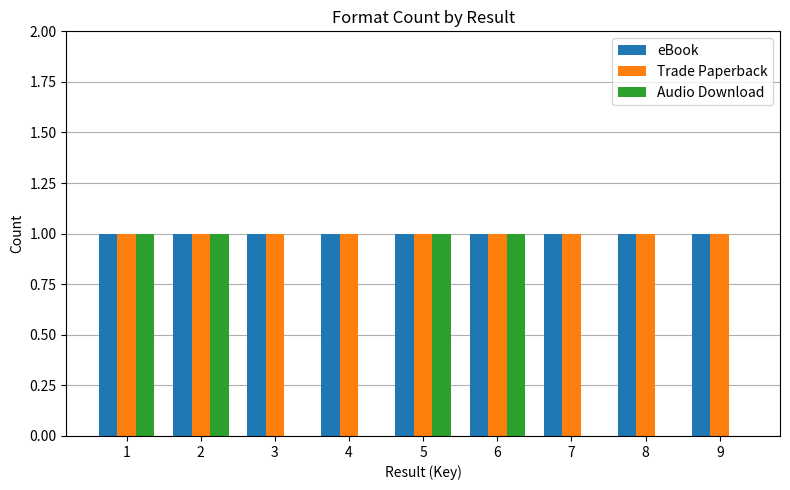

Which series has the largest range (max minus min)?

Audio Download